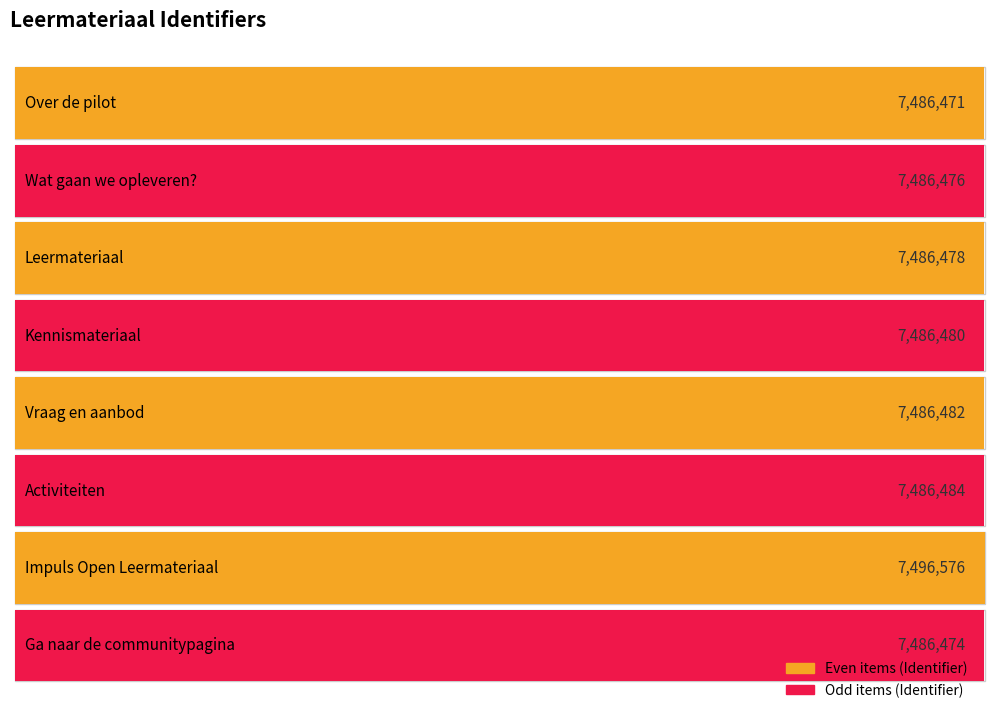

What is the minimum value shown in the chart?

7486471